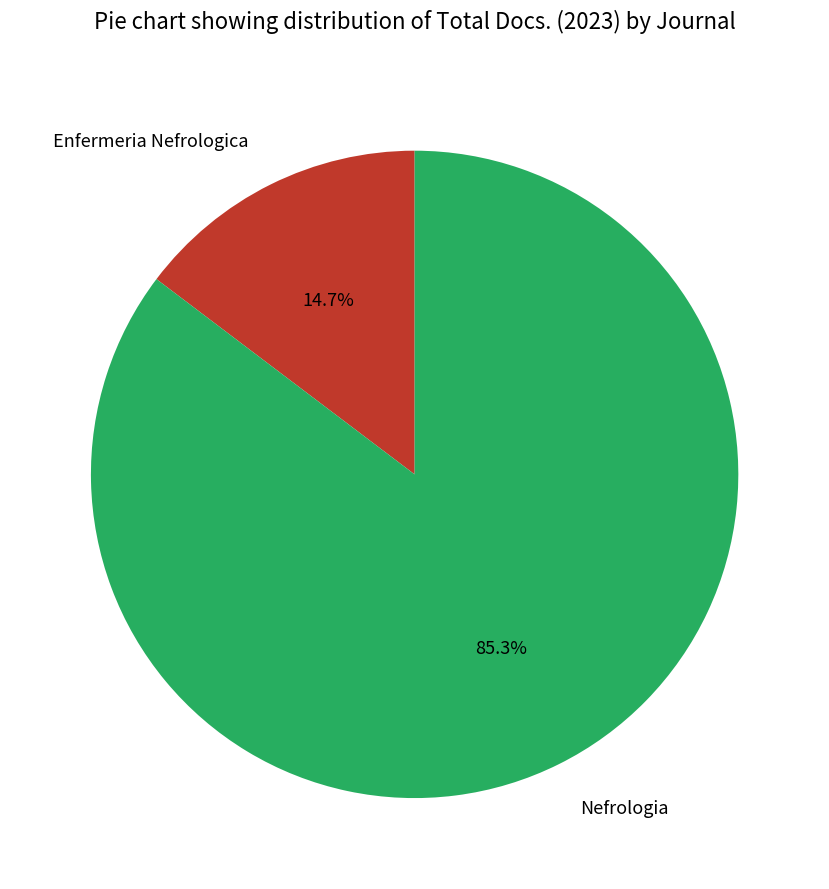

True or false: Enfermeria Nefrologica accounts for 3% of the total.

False